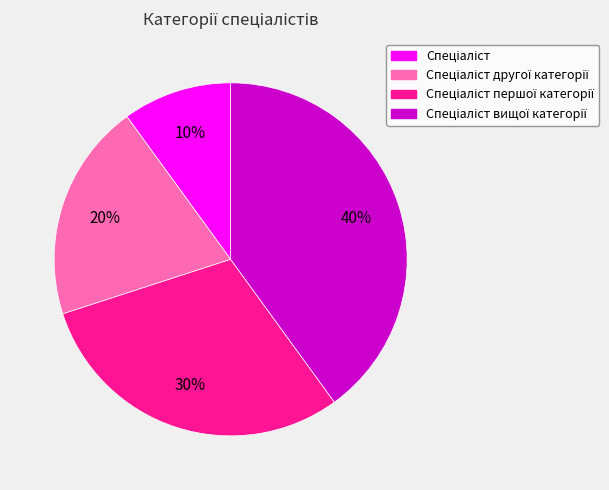

To the nearest percent, what is the average slice percentage?

25%